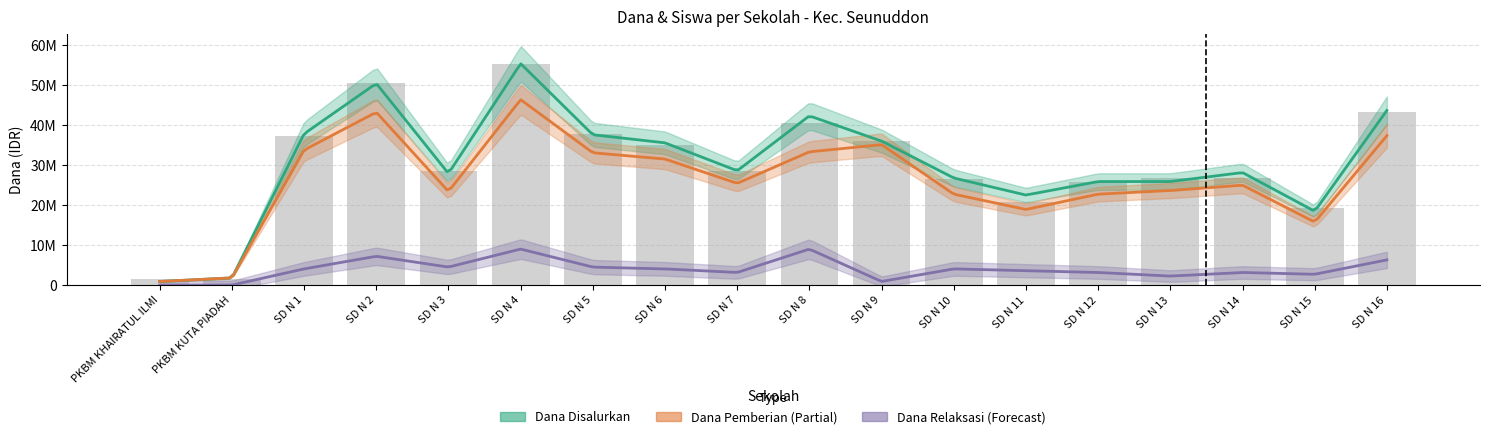

How many values in the Dana Relaksasi series are below 4050000?

9